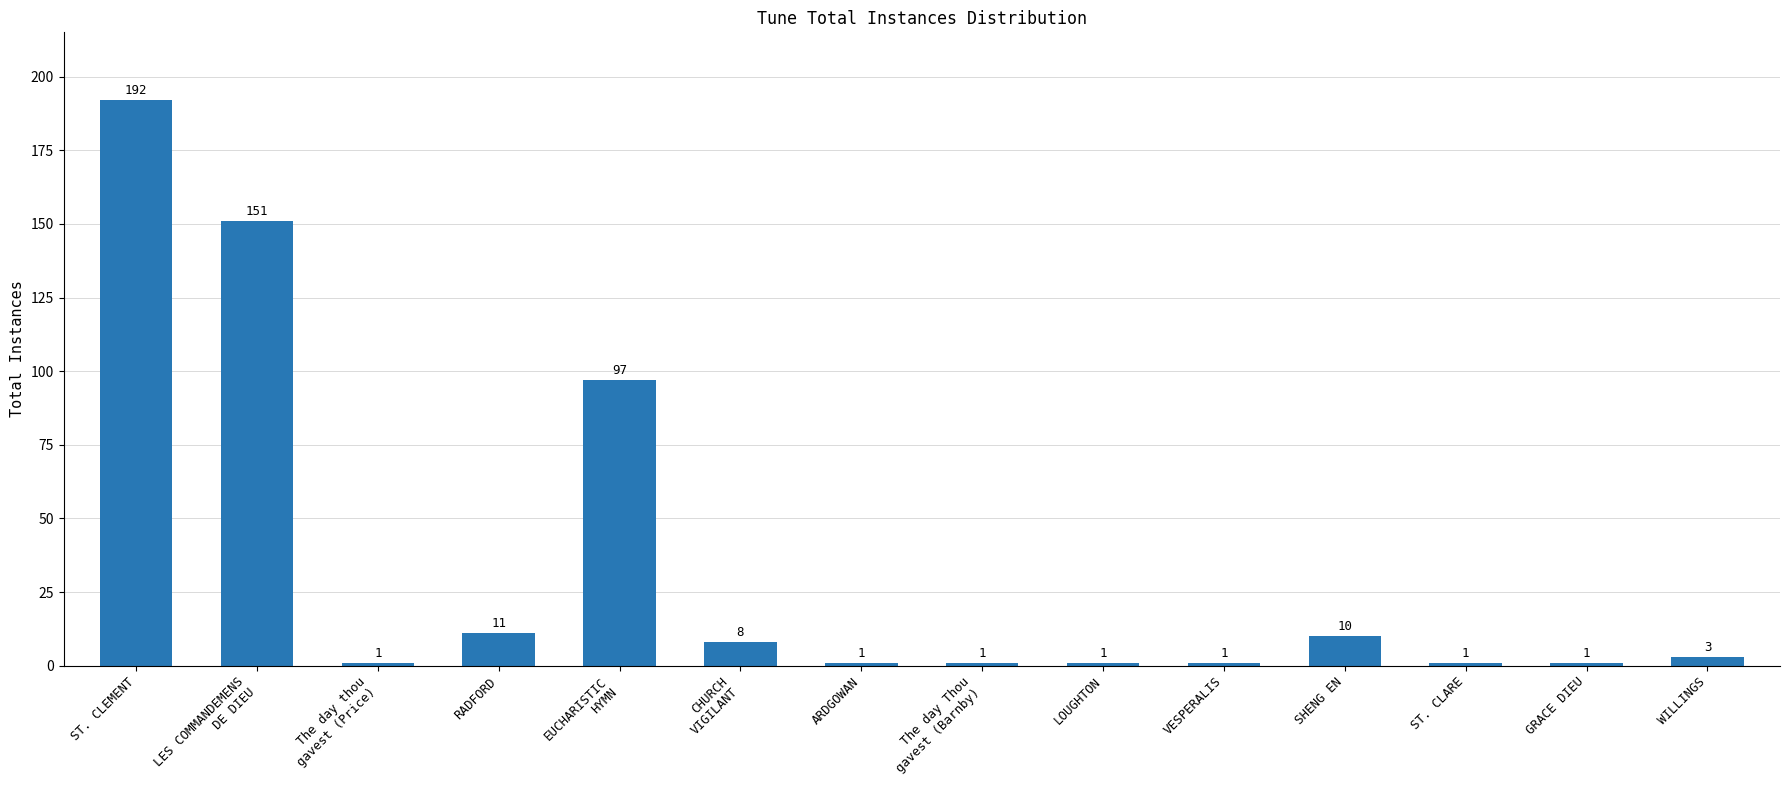

Where does the data first go above 3?

ST. CLEMENT